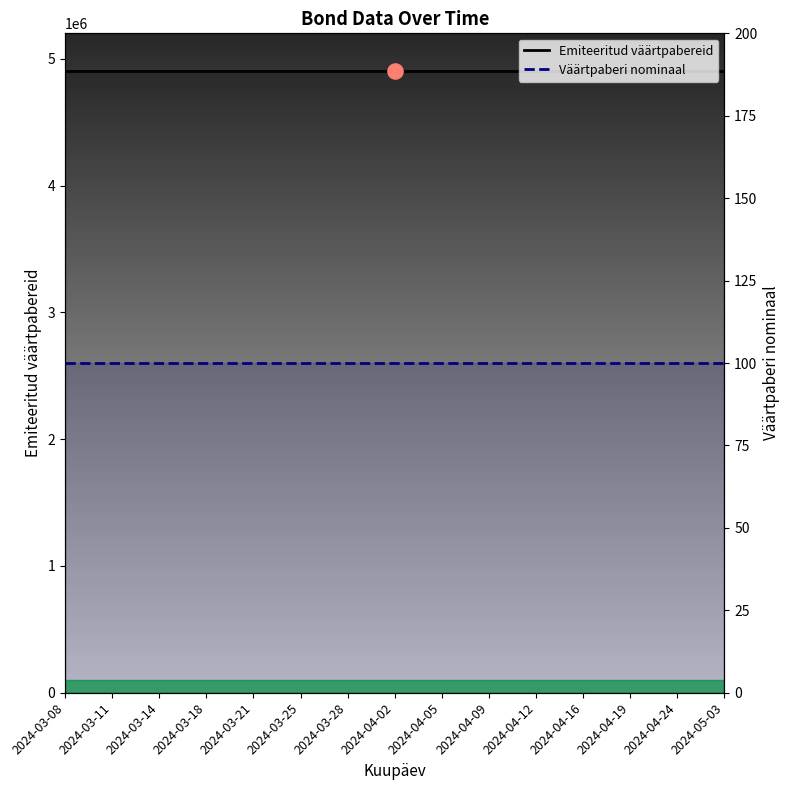

What are all the series names shown in the legend?

Emiteeritud väärtpabereid, Väärtpaberi nominaal